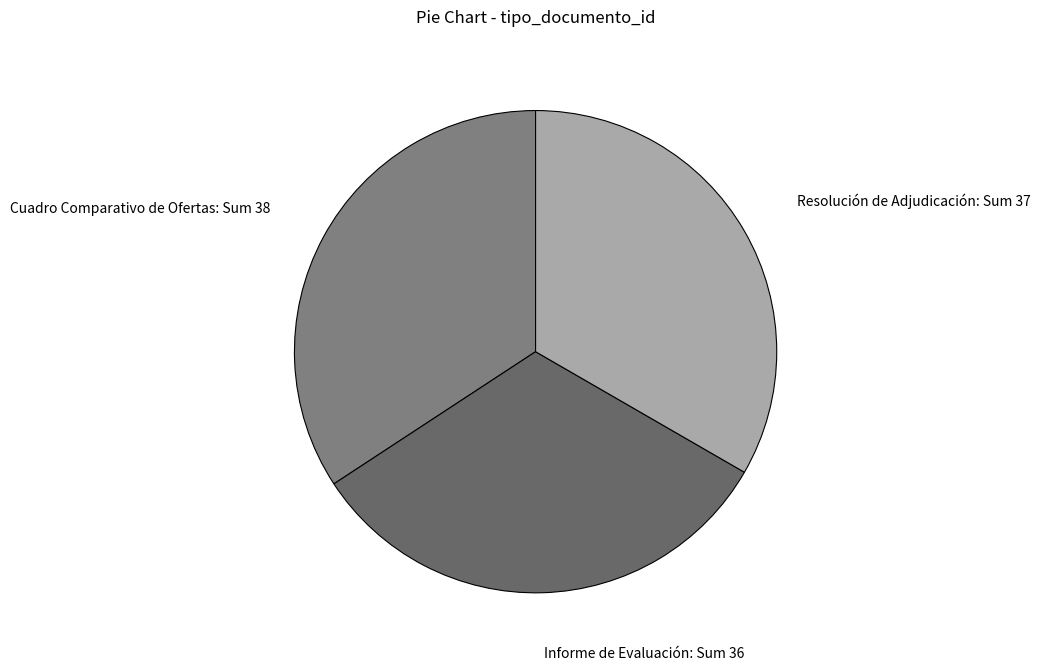

True or false: Informe de Evaluación accounts for 42% of the total.

False